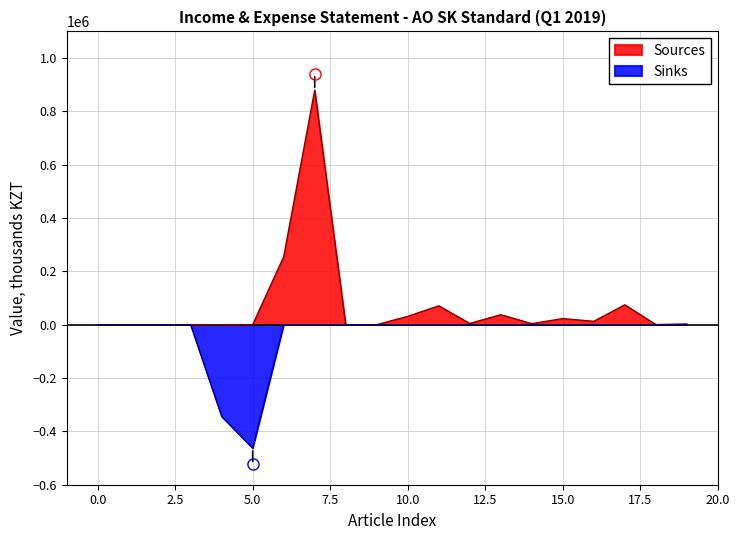

Rank the series by their maximum value, from lowest to highest.

Sinks, Sources